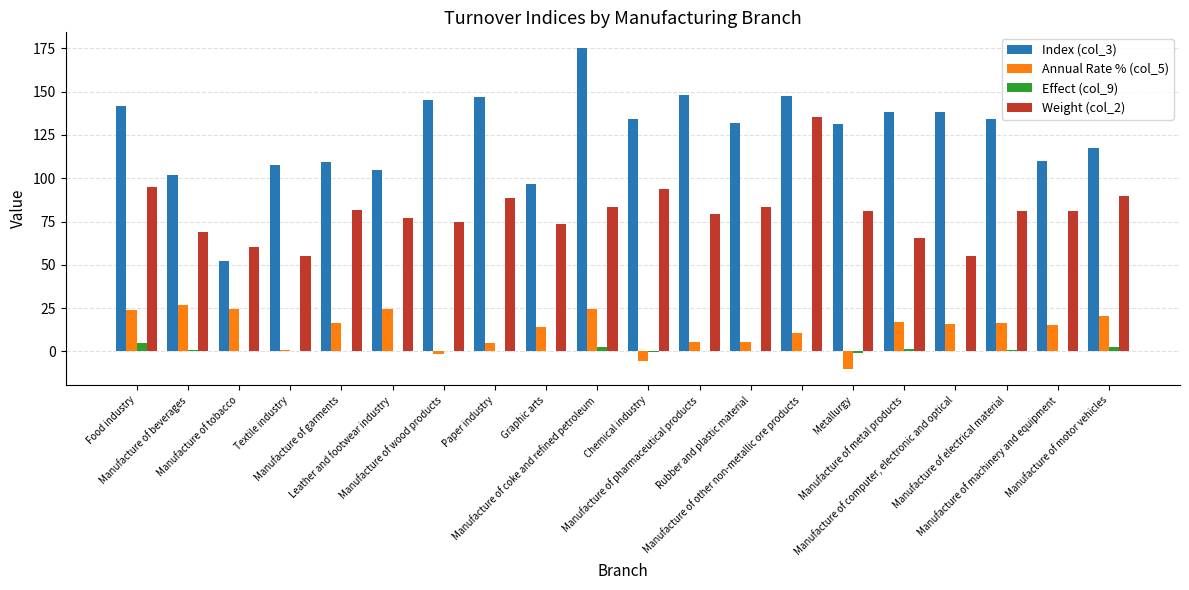

What is the sum of the Index (col_3) values at Manufacture of electrical material and Manufacture of garments?

243.9